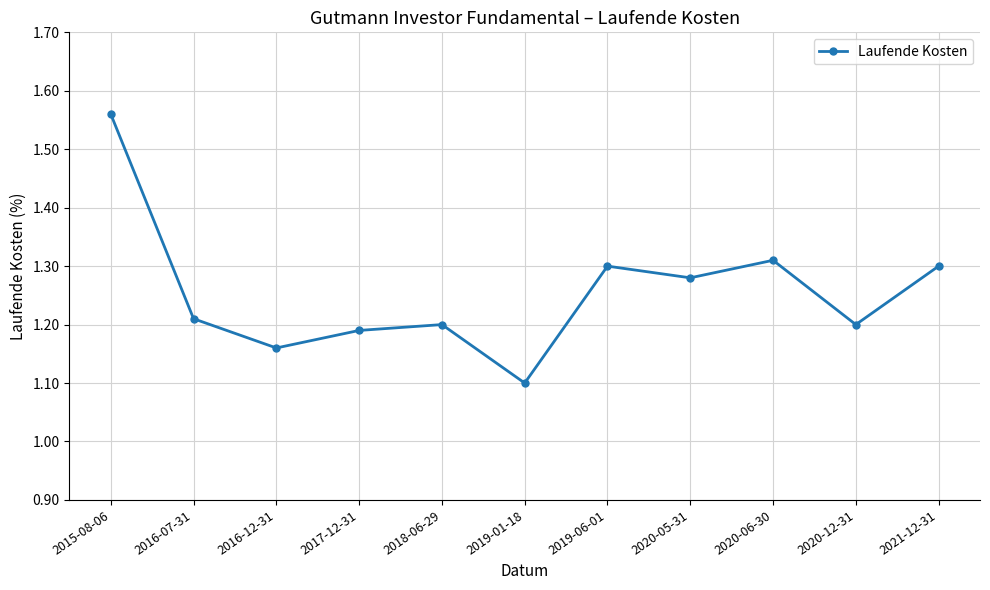

Count the values in the range 1 to 2.

11